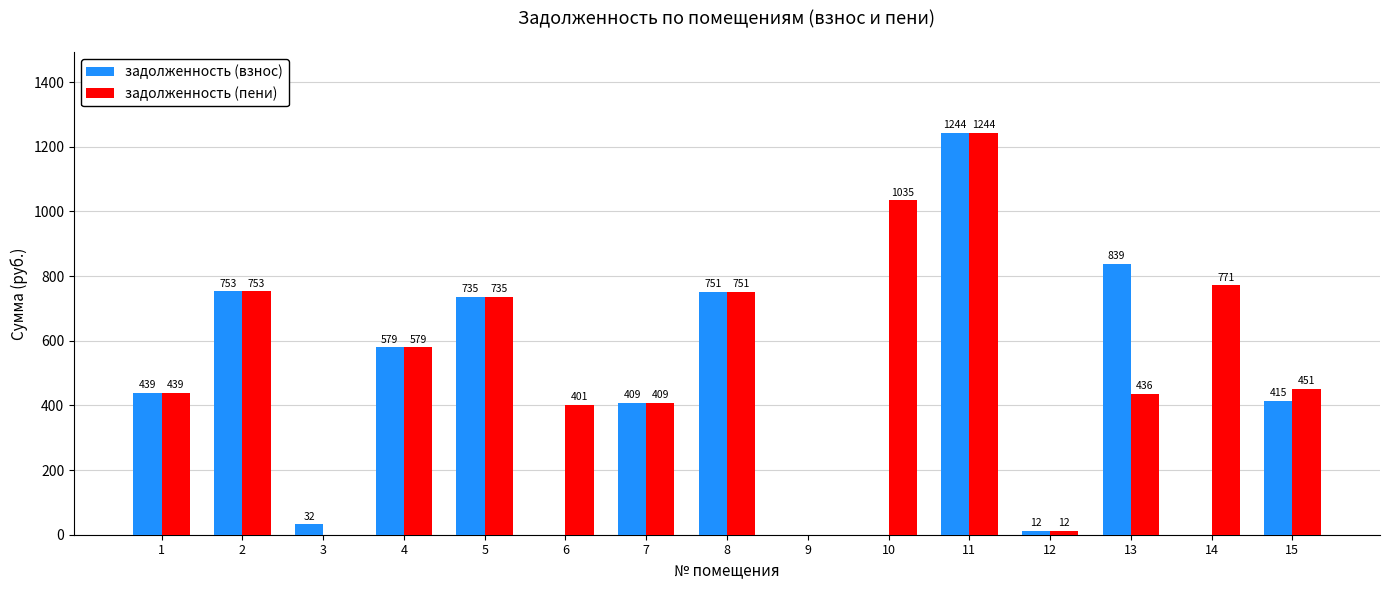

The value of задолженность (пени) at 7 is 219.8. True or false?

False